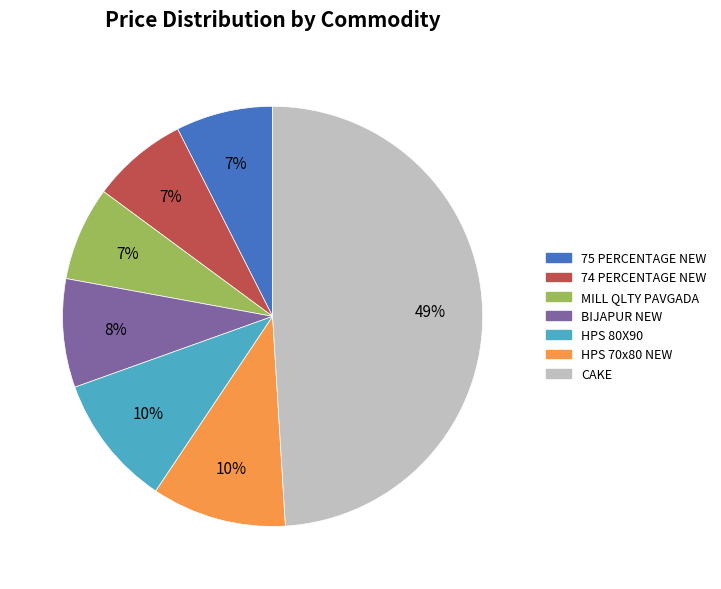

Which slice is the largest?

CAKE